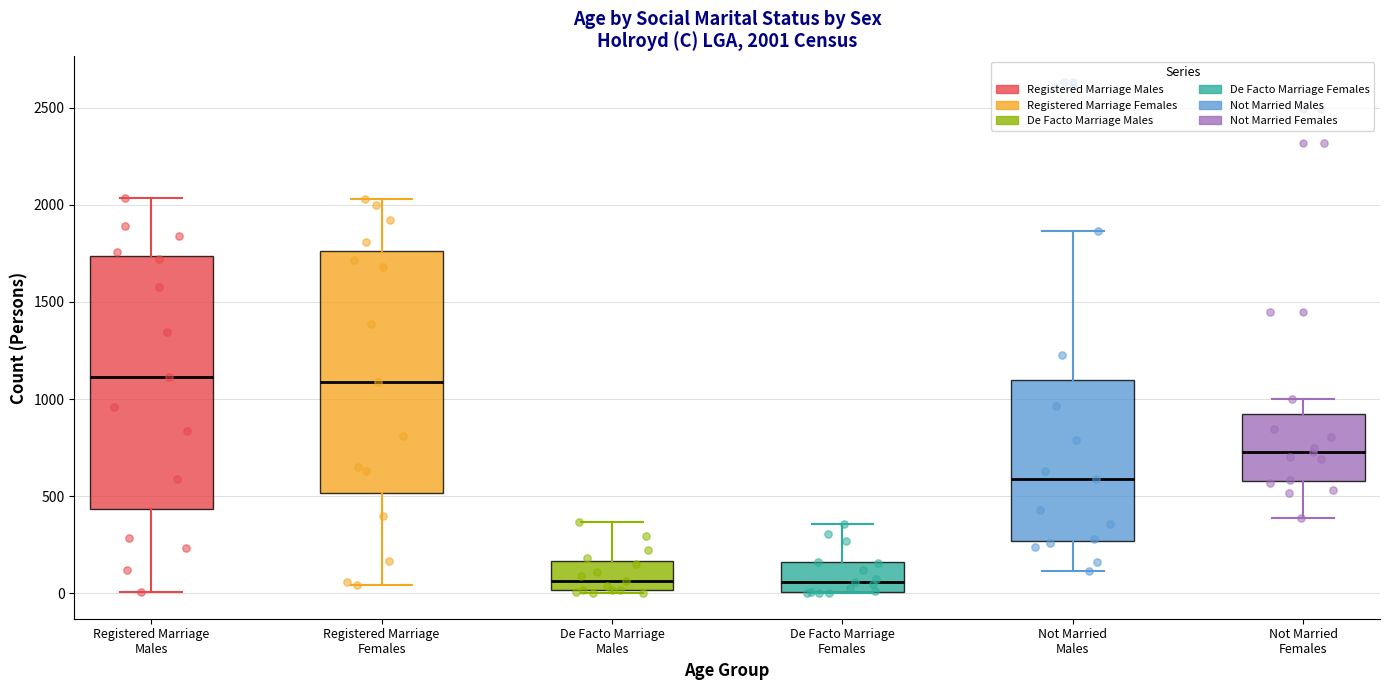

Comparing the boxes themselves (not the whiskers), which one is the tallest?

Registered Marriage Males